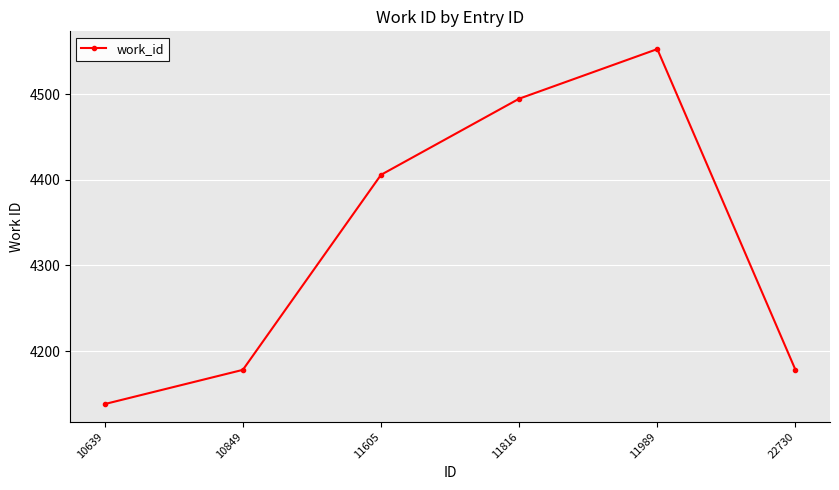

What is the value of the 6th point from the left?

4178